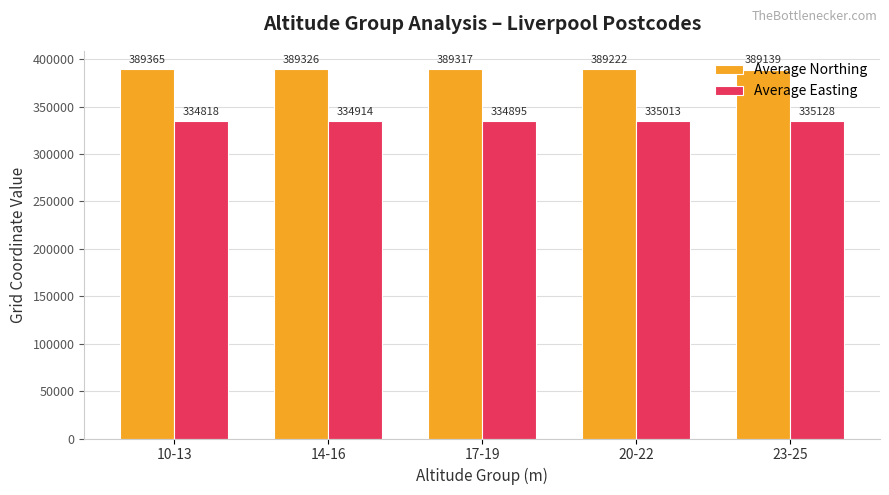

True or false: Average Easting has a value of 187315.9 at 17-19.

False